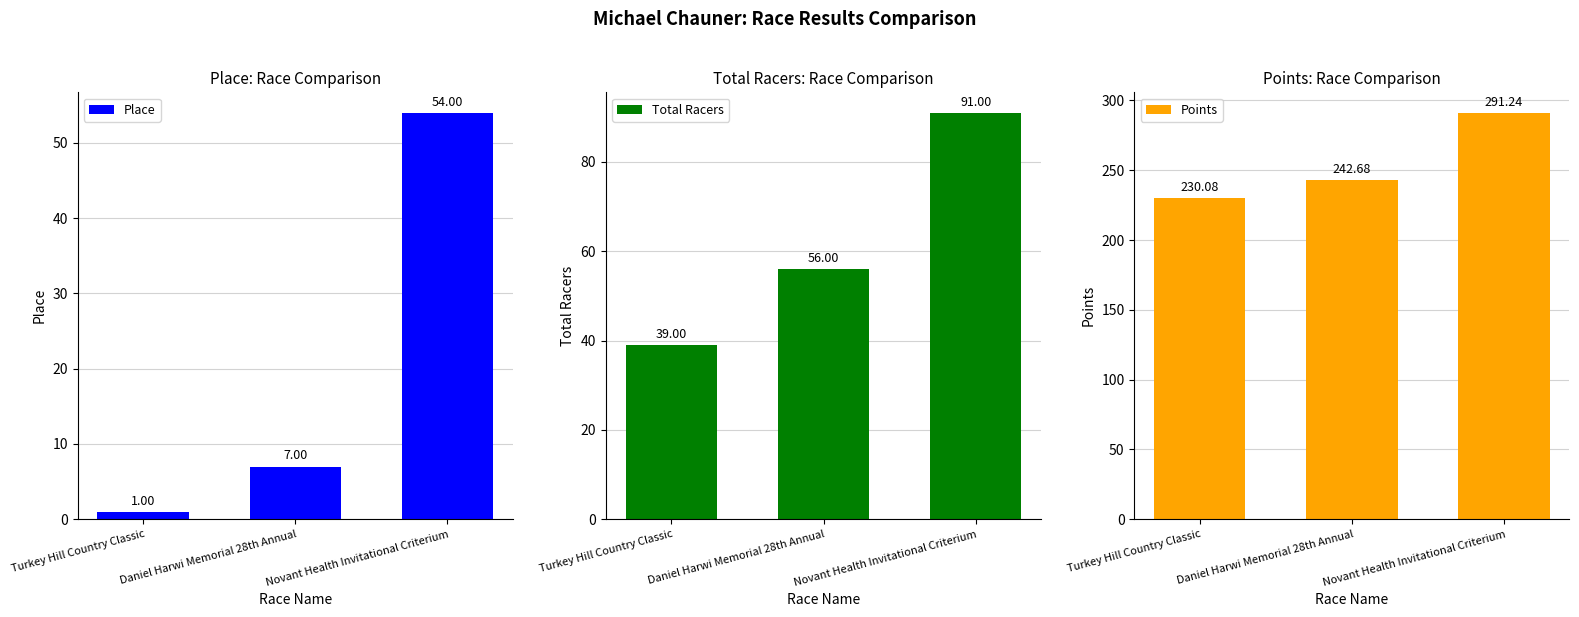

Which category has the lowest value in the Place series?

Turkey Hill Country Classic